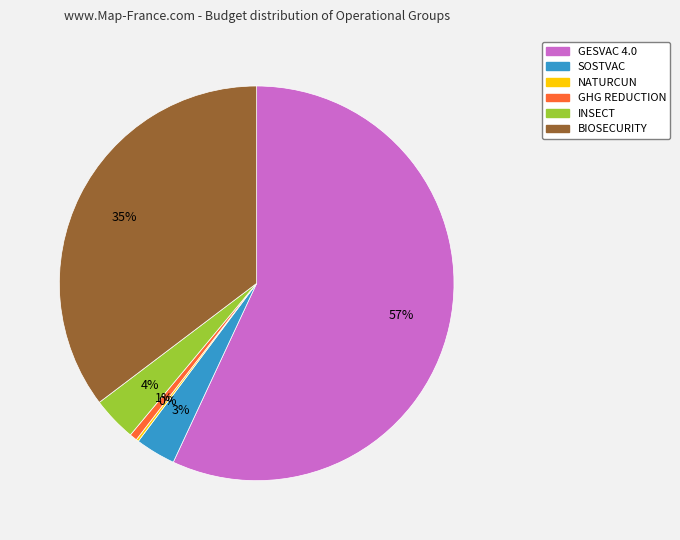

Combined, do BIOSECURITY and SOSTVAC account for over 50%?

No